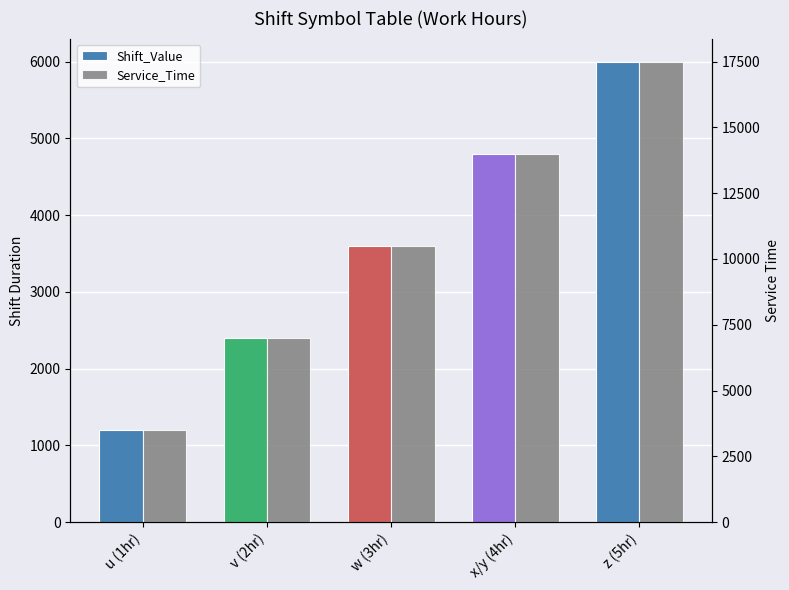

How many groups of bars are there?

5